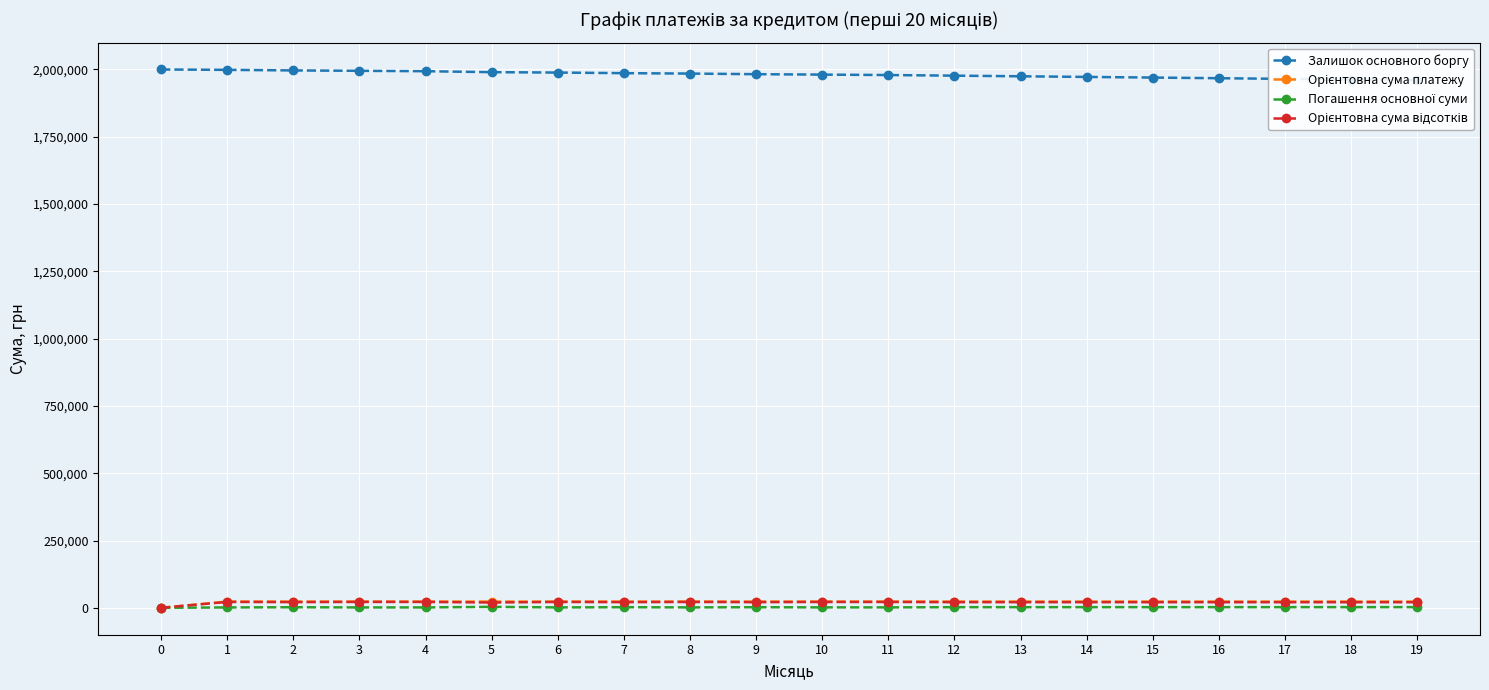

Reading left to right, what are all the values shown in this chart?

Залишок основного боргу: 0=2000000.0	1=1998611.9	2=1996504.4	3=1995078.1	4=1993636.2	5=1990071.3	6=1988574.7	7=1986361.1	8=1984824.0	9=1982570.8	10=1980992.3	11=1979396.5	12=1977085.9	13=1974747.9	14=1972384.0	15=1969993.0	16=1967575.6	17=1965130.4	18=1962657.1	19=1960155.2
Орієнтовна сума платежу: 0=0.0	1=23232.5	2=23232.5	3=23232.5	4=23232.5	5=23232.5	6=23232.5	7=23232.5	8=23232.5	9=23232.5	10=23232.5	11=23232.5	12=23232.5	13=23232.5	14=23232.5	15=23232.5	16=23232.5	17=23232.5	18=23232.5	19=23232.5
Погашення основної суми: 0=0.0	1=1388.1	2=2107.5	3=1426.3	4=1441.9	5=3564.9	6=1496.6	7=2213.6	8=1537.1	9=2253.2	10=1578.5	11=1595.8	12=2310.6	13=2338.0	14=2363.9	15=2391.0	16=2417.4	17=2445.2	18=2473.3	19=2501.9
Орієнтовна сума відсотків: 0=0.0	1=21844.4	2=21125.0	3=21806.2	4=21790.6	5=19667.6	6=21735.9	7=21019.0	8=21695.4	9=20979.3	10=21654.0	11=21636.8	12=20922.0	13=20894.5	14=20868.6	15=20841.5	16=20815.1	17=20787.3	18=20759.2	19=20730.6